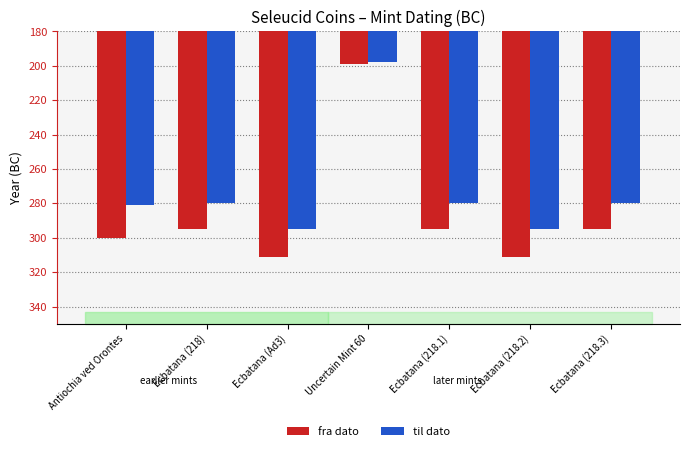

Are the bars grouped side by side (vs. stacked)?

Yes